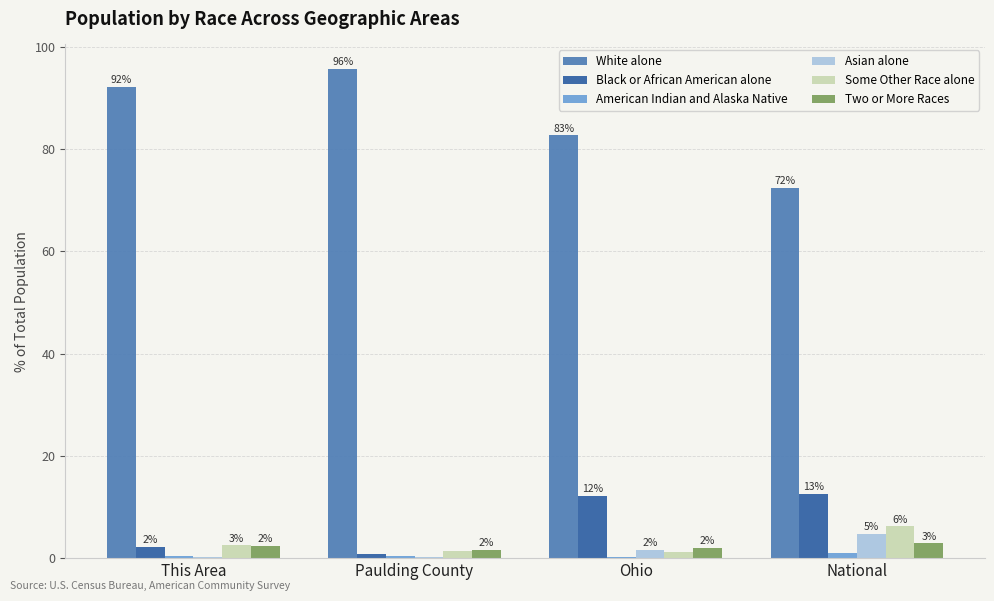

Is the value of Two or More Races at National greater than the value of Some Other Race alone at This Area?

Yes